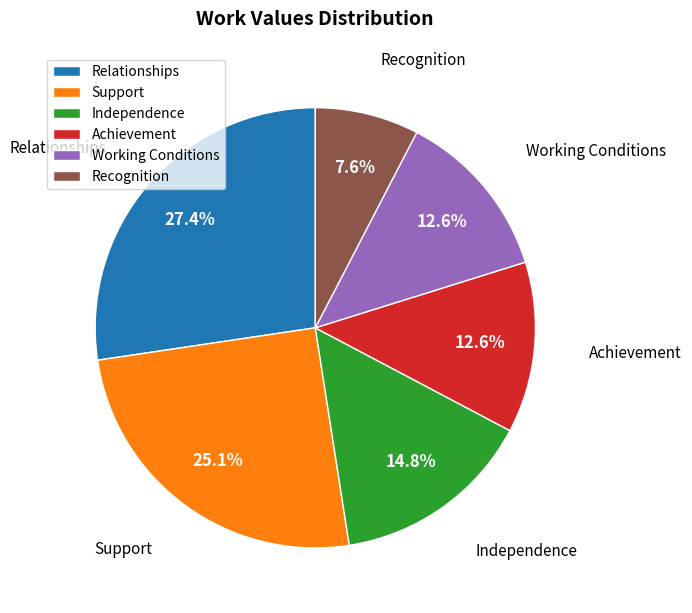

Approximately how many times larger is the value at Support compared to Independence?

1.7